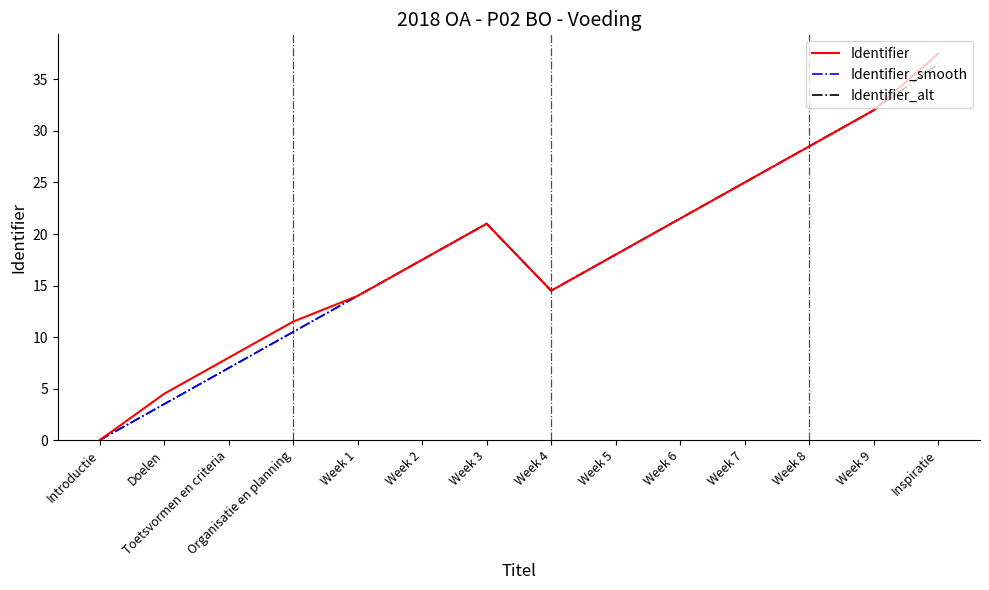

Is the value of Identifier_smooth at Introductie greater than the value of Identifier at Week 9?

No